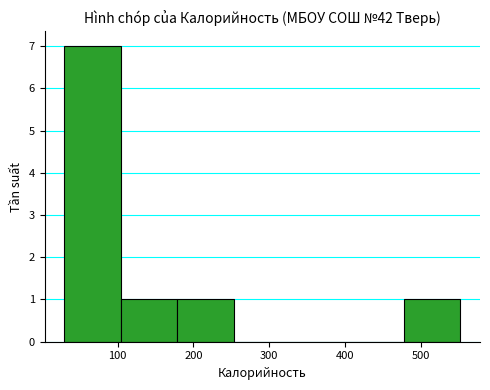

What is the height of the bar covering 180 to 250 on the x-axis? Neither the bar edges nor the heights are printed on the chart, so give them approximately, as read against the axes.

1